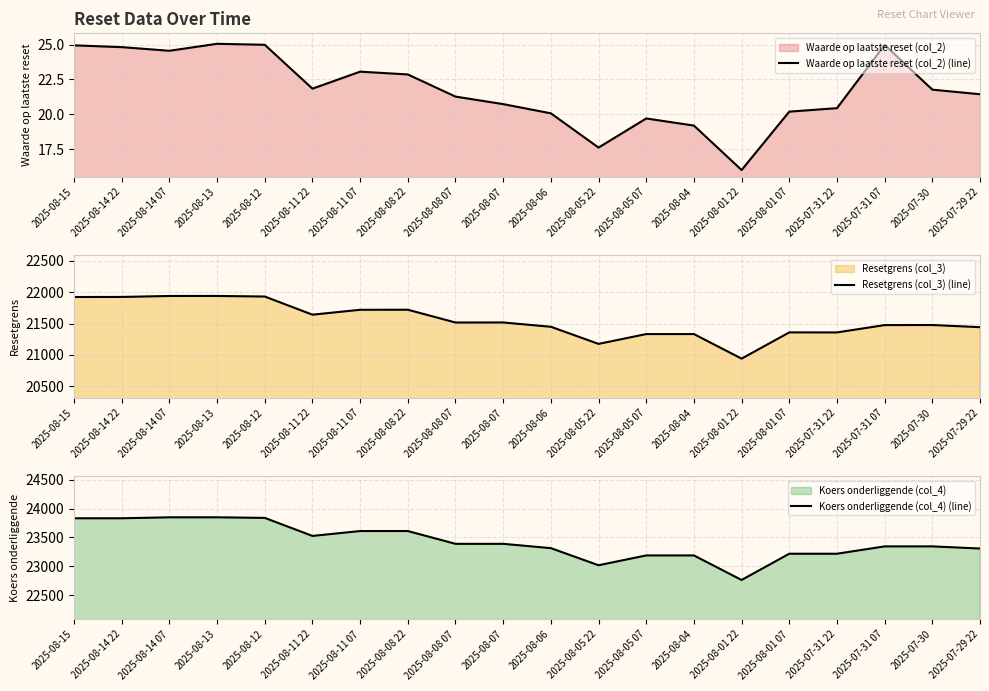

Which category has the lowest value in the Resetgrens (col_3) (line) series?

2025-08-01 22